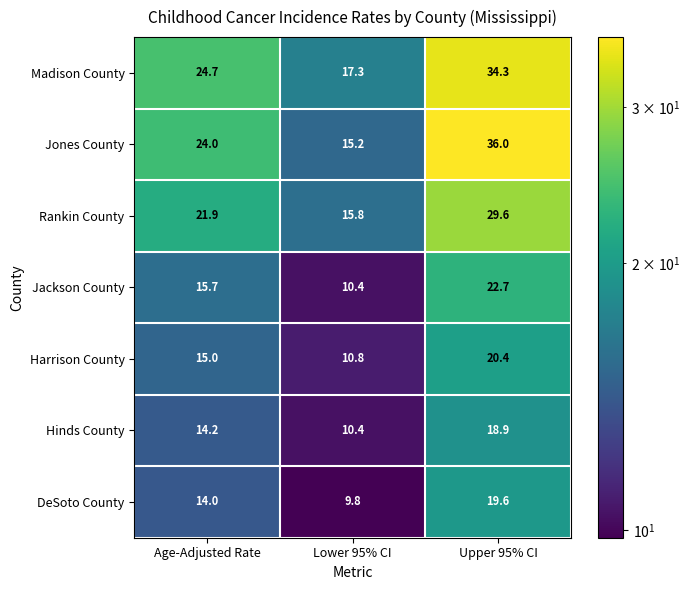

Reading left to right, transcribe all the data shown in this chart.

Madison County: Age-Adjusted Rate=24.7	Lower 95% CI=17.3	Upper 95% CI=34.3
Jones County: Age-Adjusted Rate=24.0	Lower 95% CI=15.2	Upper 95% CI=36.0
Rankin County: Age-Adjusted Rate=21.9	Lower 95% CI=15.8	Upper 95% CI=29.6
Jackson County: Age-Adjusted Rate=15.7	Lower 95% CI=10.4	Upper 95% CI=22.7
Harrison County: Age-Adjusted Rate=15.0	Lower 95% CI=10.8	Upper 95% CI=20.4
Hinds County: Age-Adjusted Rate=14.2	Lower 95% CI=10.4	Upper 95% CI=18.9
DeSoto County: Age-Adjusted Rate=14.0	Lower 95% CI=9.8	Upper 95% CI=19.6